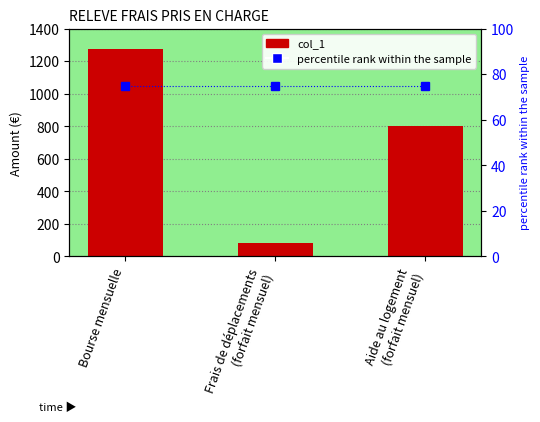

What is the lowest value of the col_1 series?

80.0